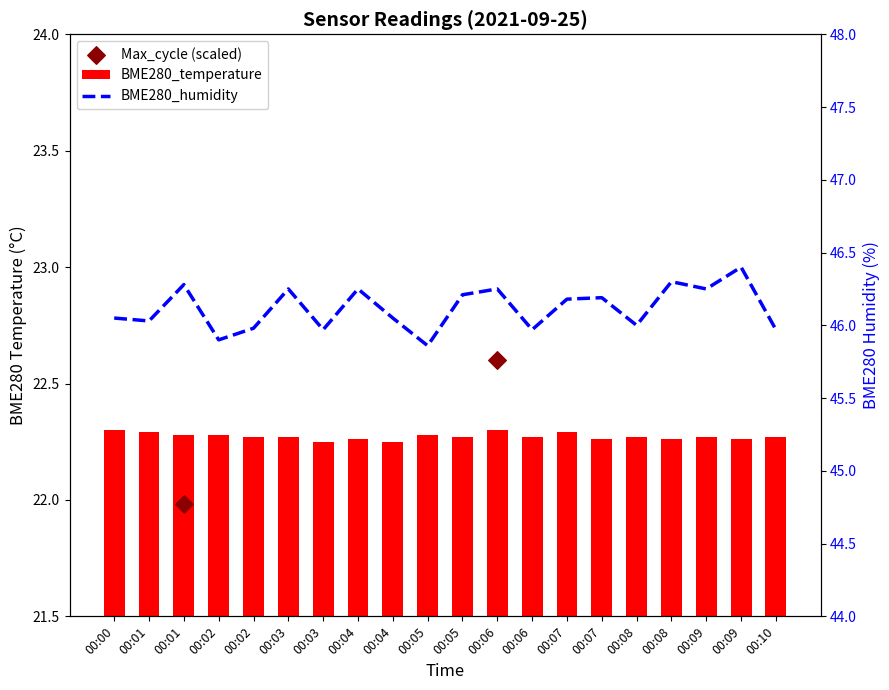

Which series has the largest total across all categories?

BME280_humidity